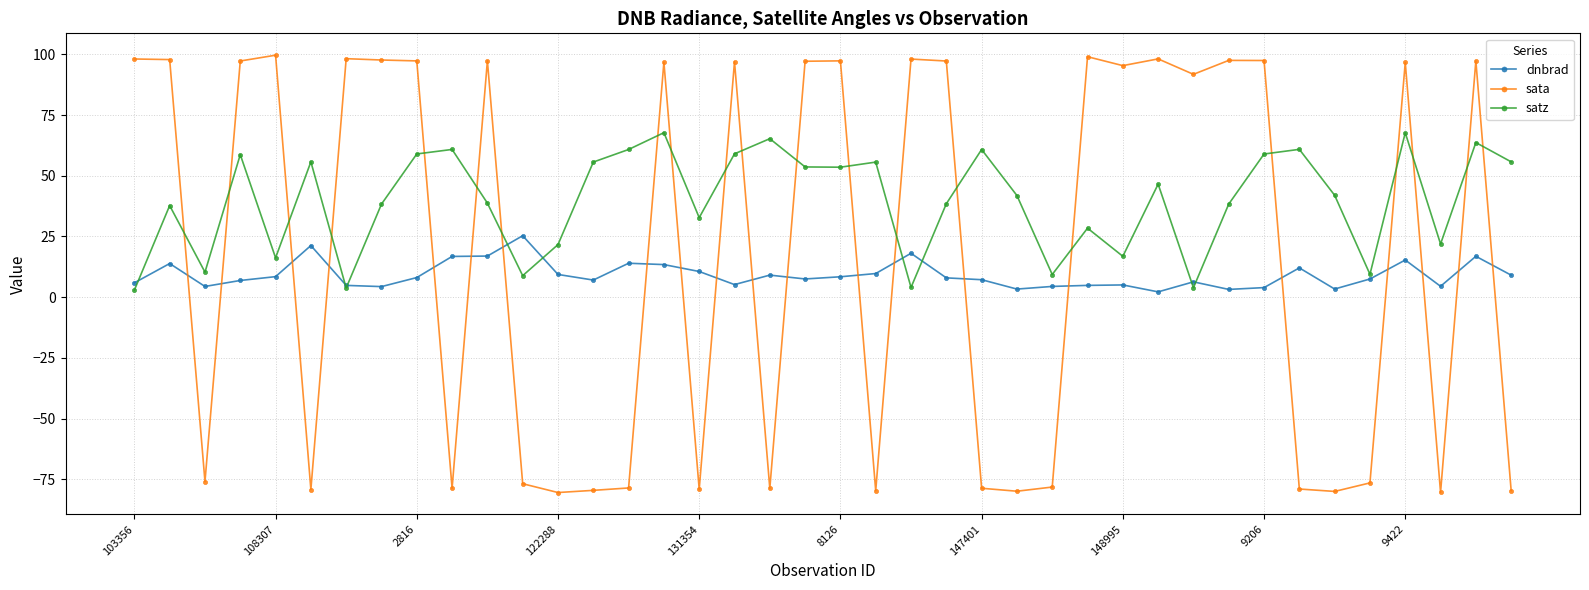

How many data points does each series have?

40